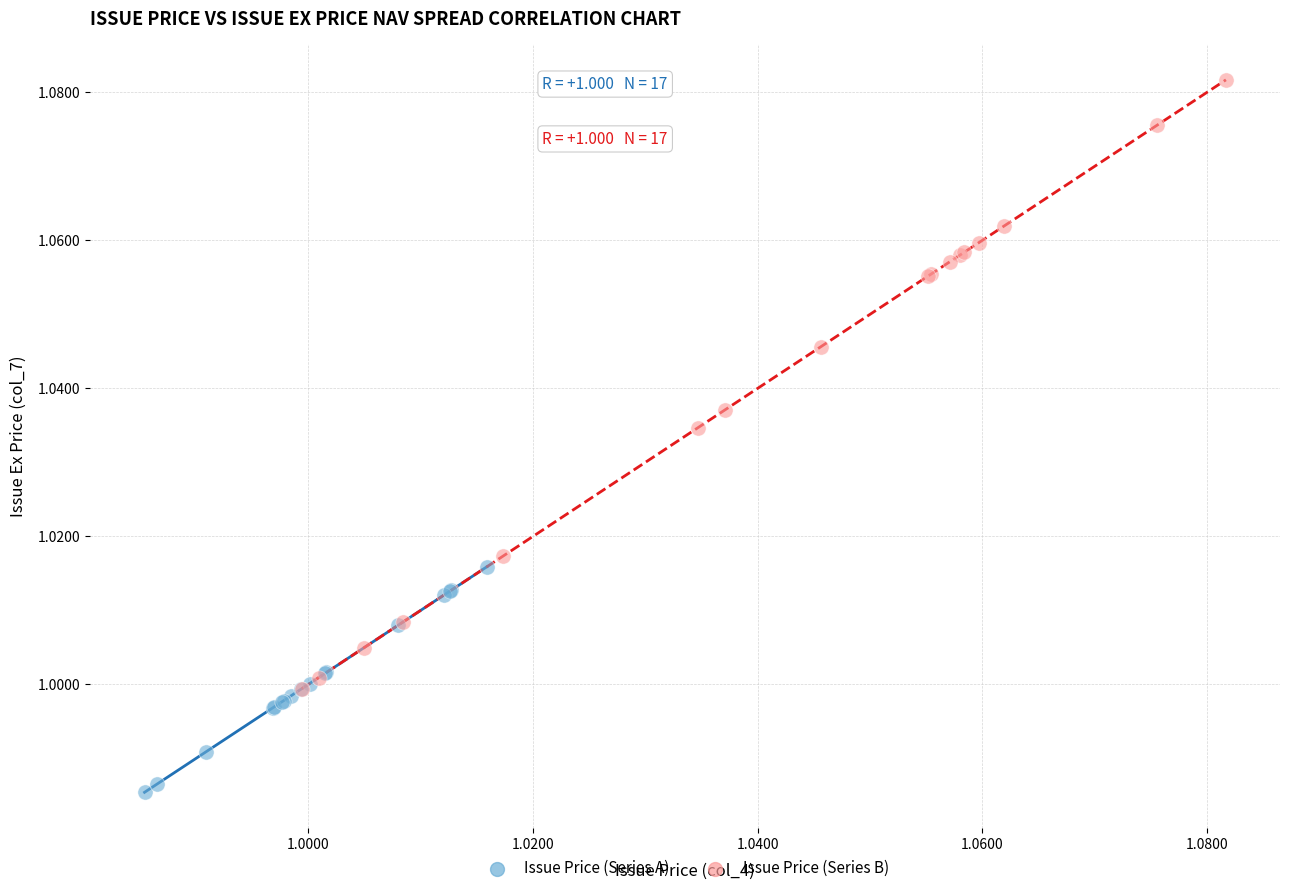

Which series contains the highest Y value?

Issue Price (Series B)